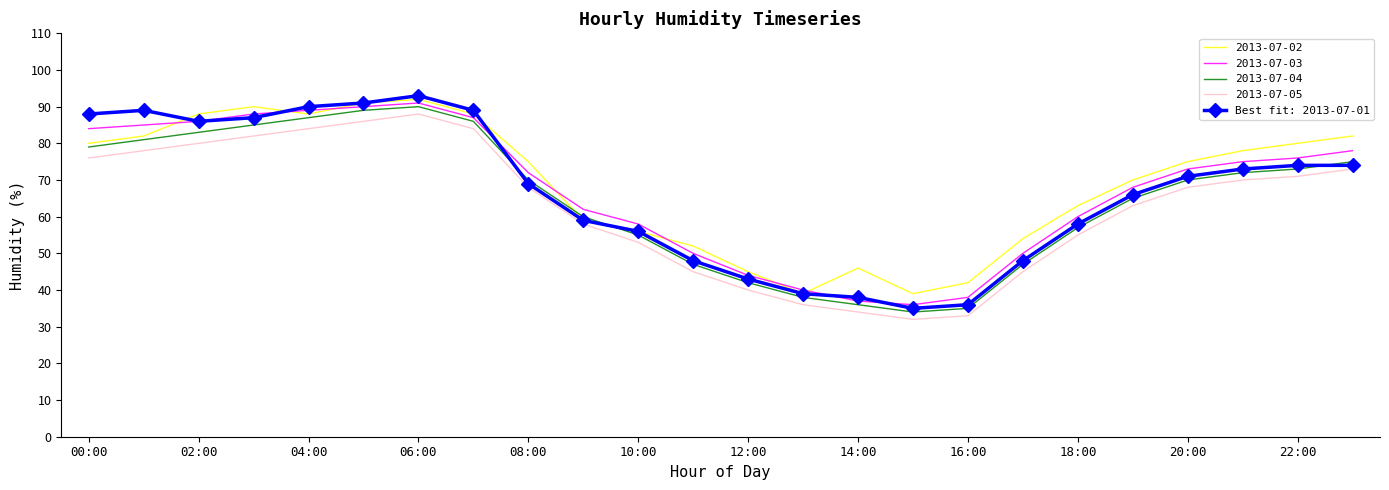

Which series has the largest total across all categories?

2013-07-02